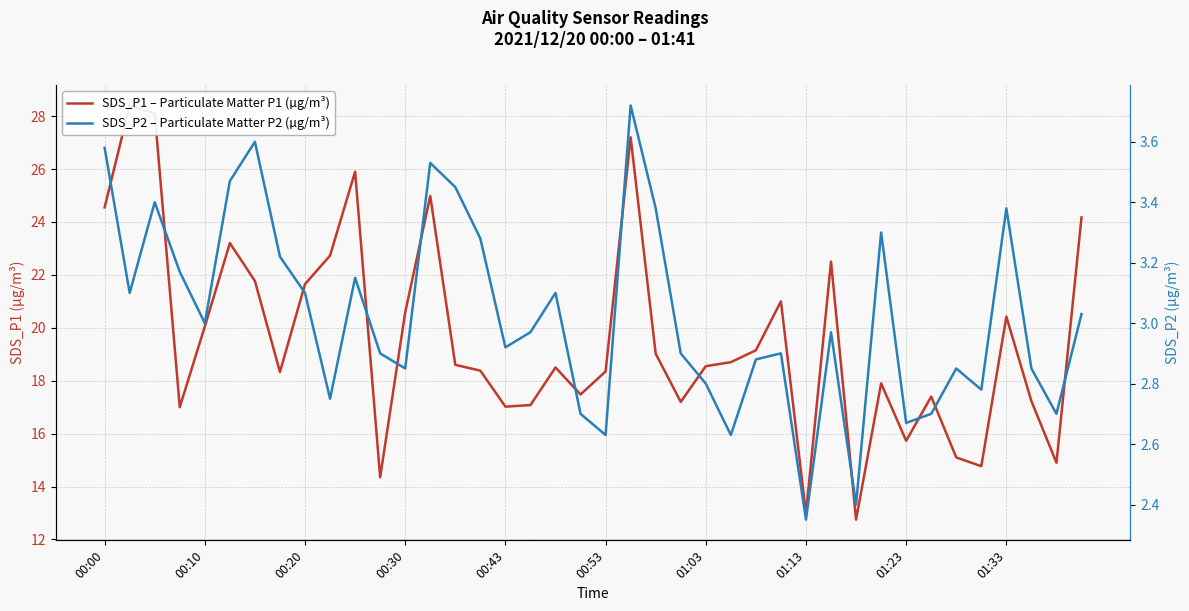

What is the label of the 27th point from the left?

26